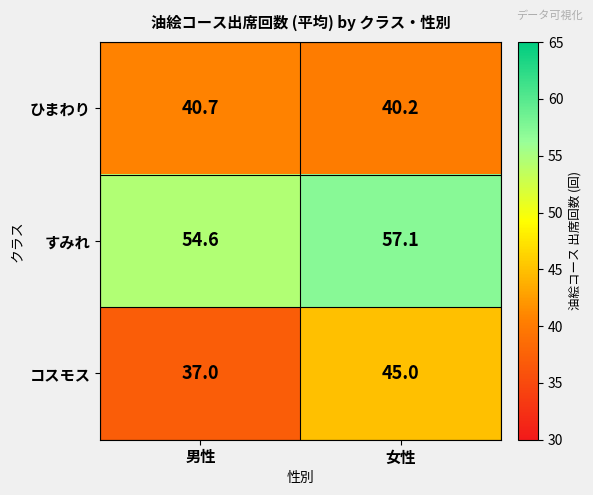

What is the greatest value displayed?

57.1